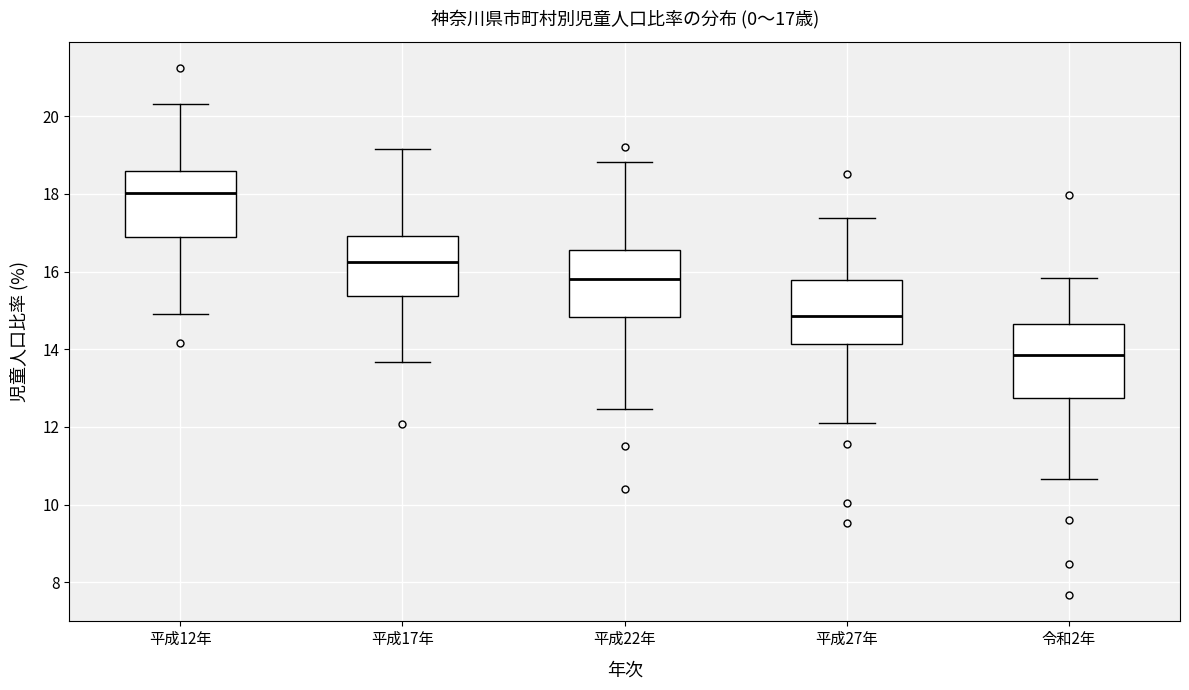

Which box's median line is the highest?

平成12年